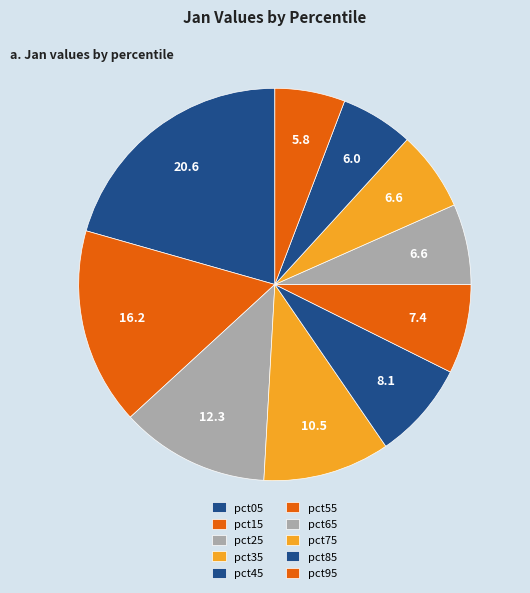

Does pct15 account for over 50% of the chart?

No